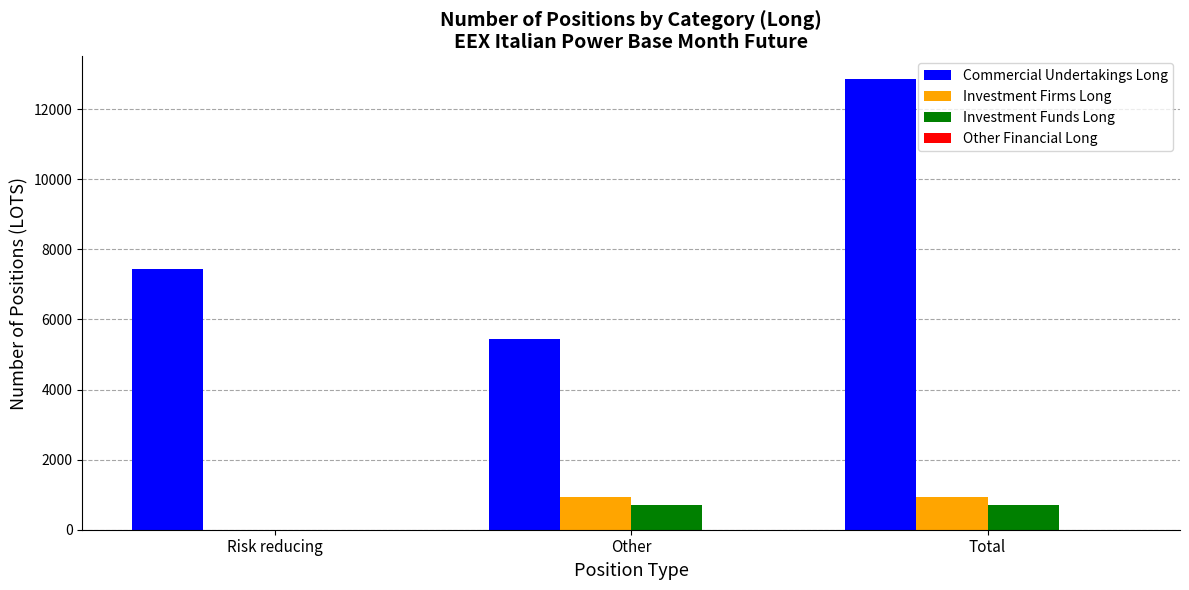

What is the approximate value of Commercial Undertakings Long at Other?

5439